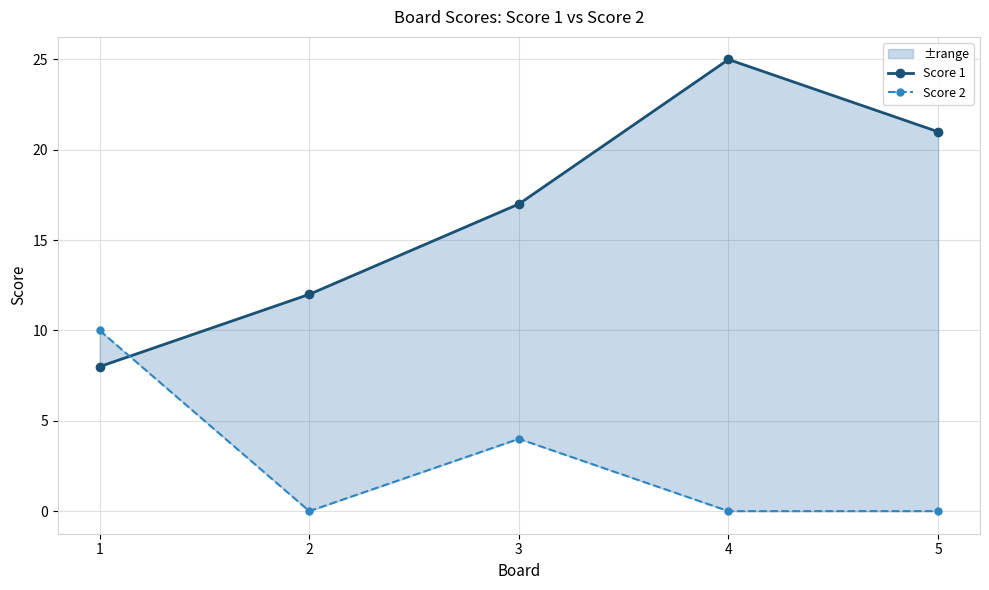

Is it true that Score 2 equals 3 at 1?

False